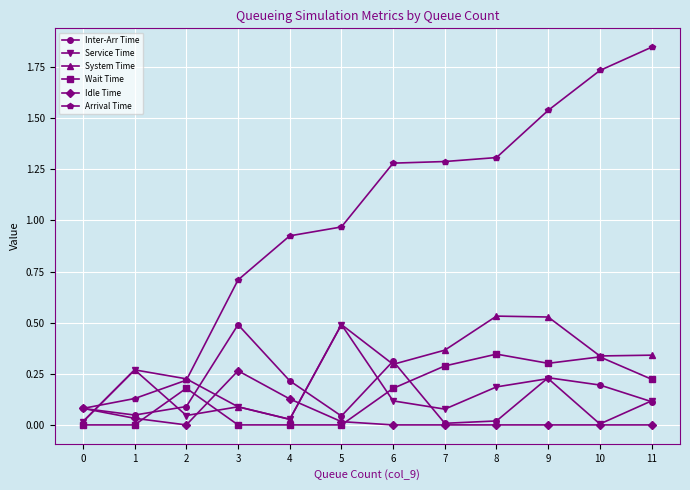

Where is the first local minimum for Service Time?

2